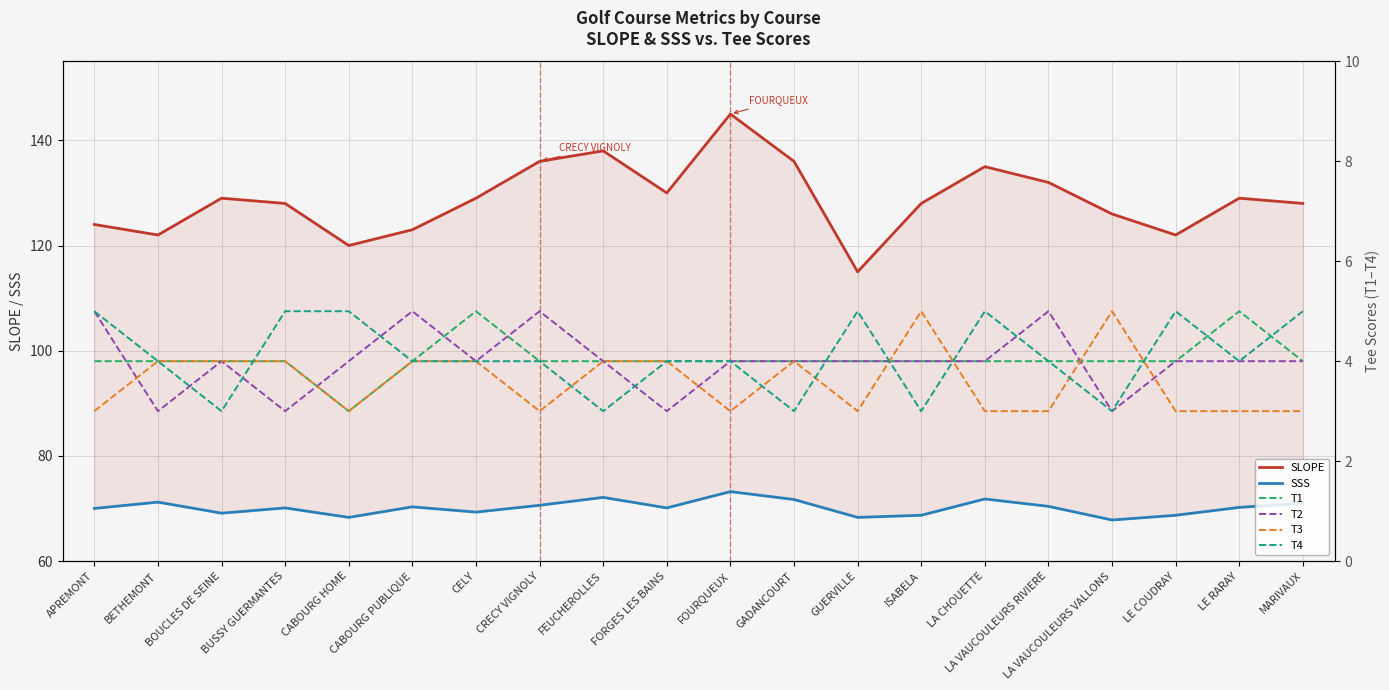

How many distinct data groups are displayed?

6